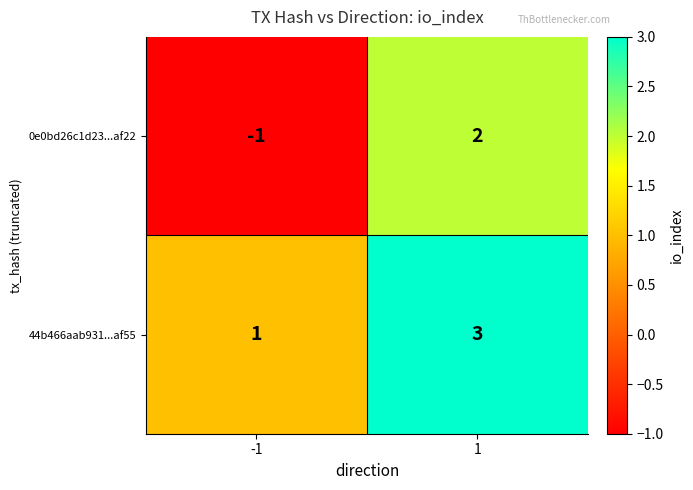

What is the sum of the 44b466aab931...af55 values at 1 and -1?

4